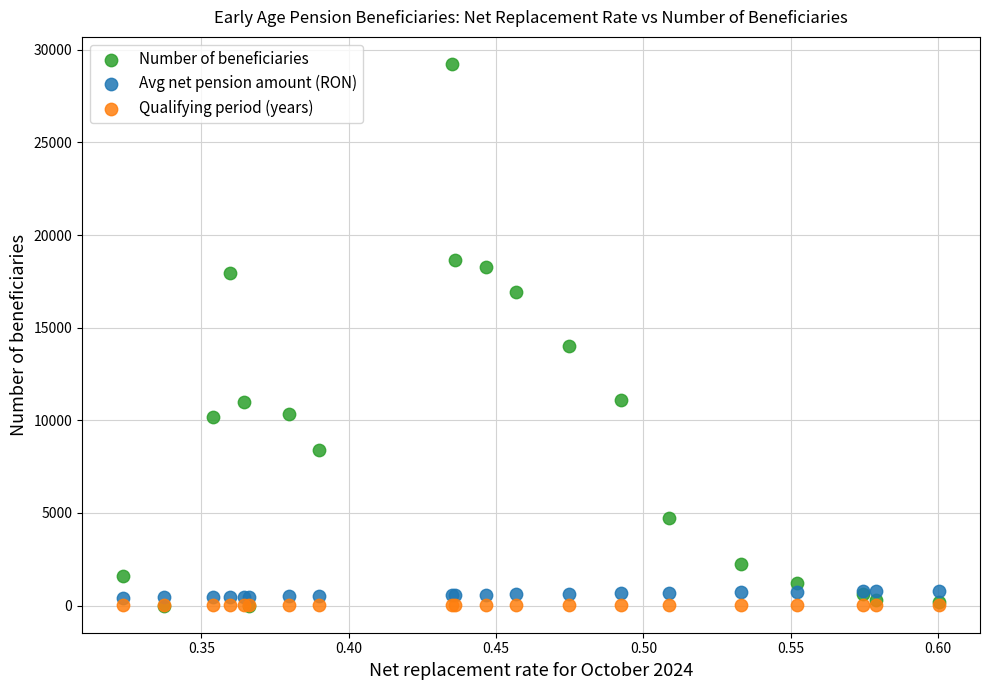

Across all series, what Y value is closest to 14615?

14014.0